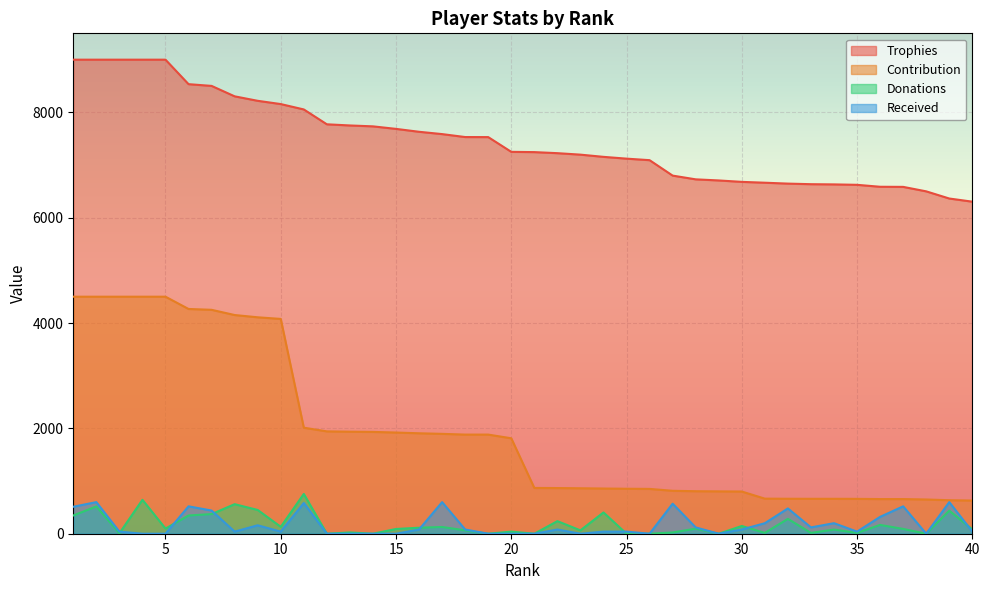

What is the value of the Received point at the 25th from the left?

40